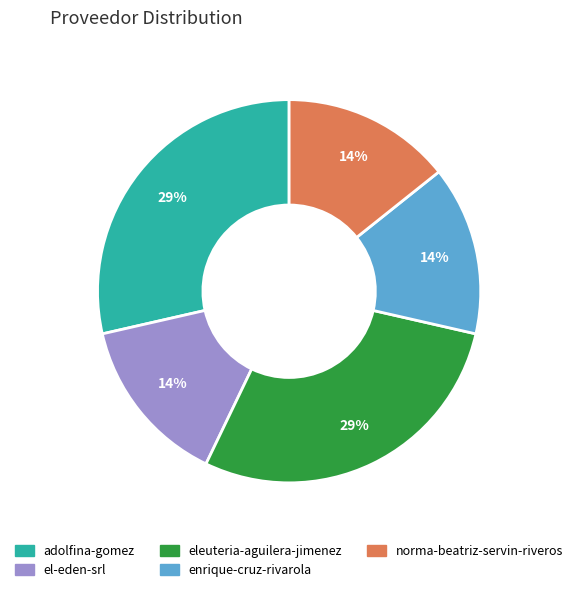

Which has a higher value, eleuteria-aguilera-jimenez or enrique-cruz-rivarola?

eleuteria-aguilera-jimenez